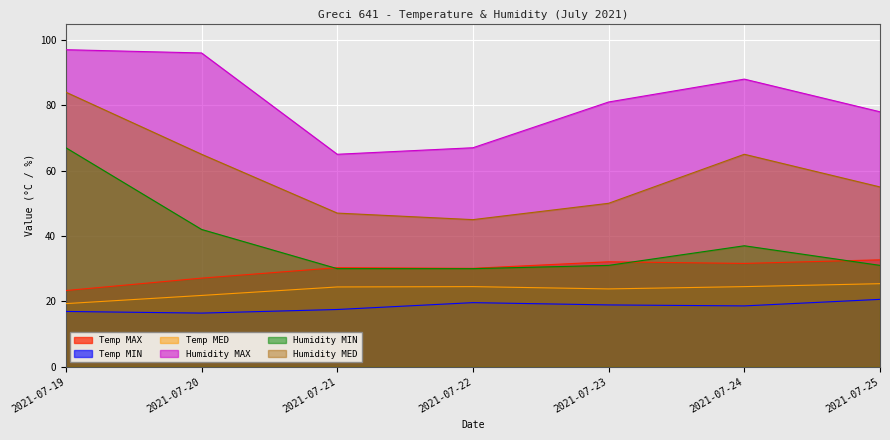

How many lines are shown in the chart?

6